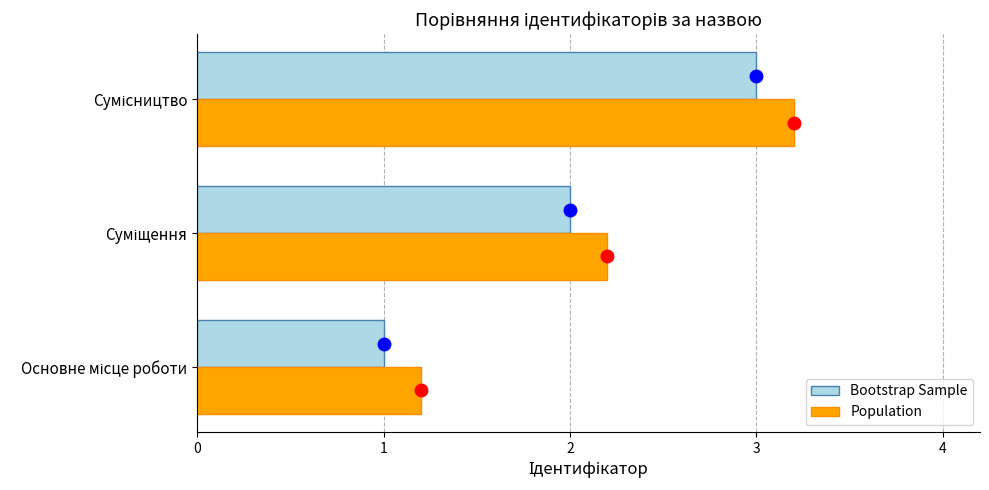

Rank the series by their maximum value, from lowest to highest.

Bootstrap Sample, Population